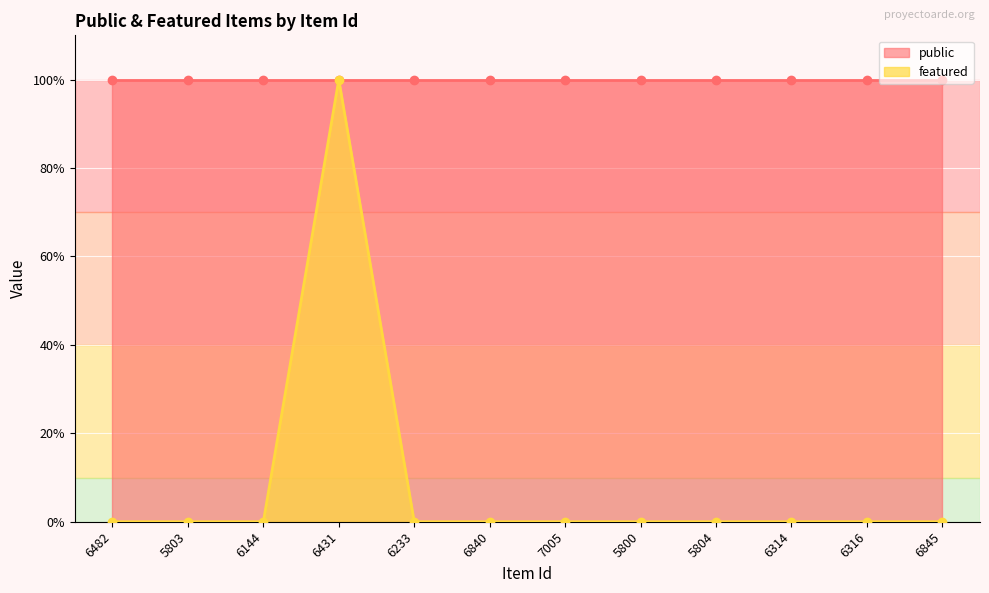

Which category has the highest value across all series?

6431